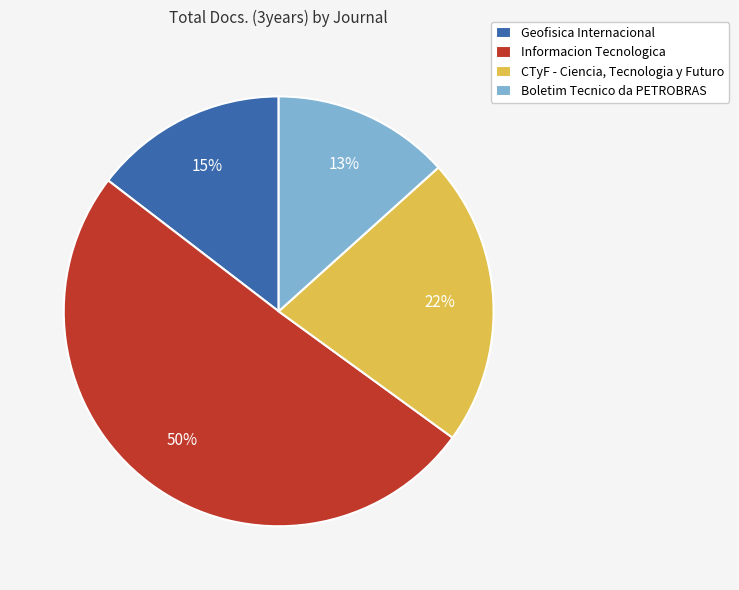

Do Informacion Tecnologica and CTyF - Ciencia, Tecnologia y Futuro together represent more than half of the pie?

Yes